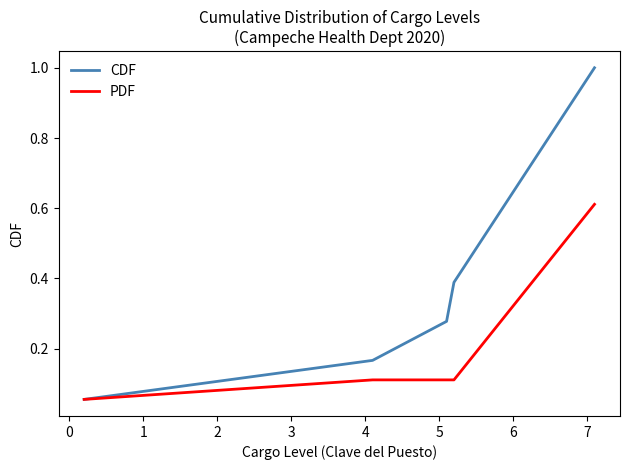

How many lines are shown in the chart?

2